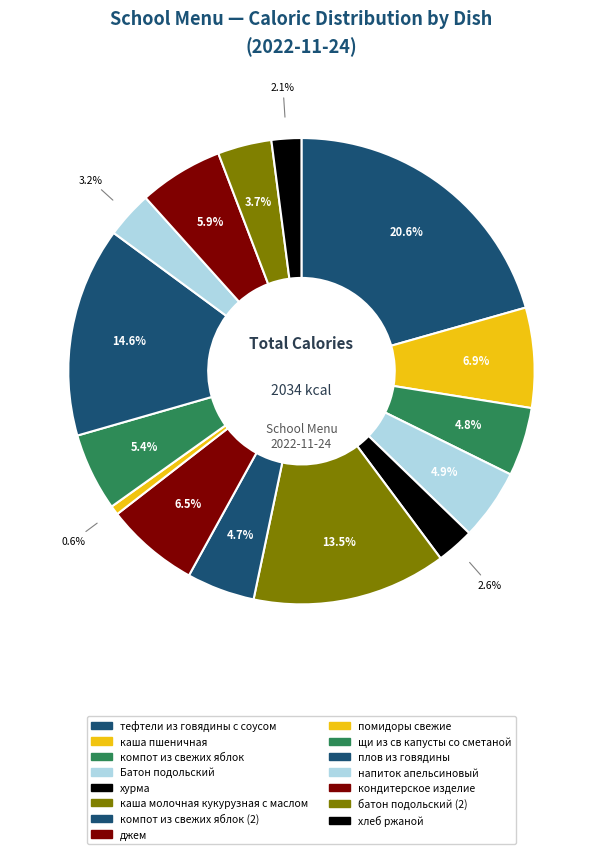

How many segments does this pie chart have?

15